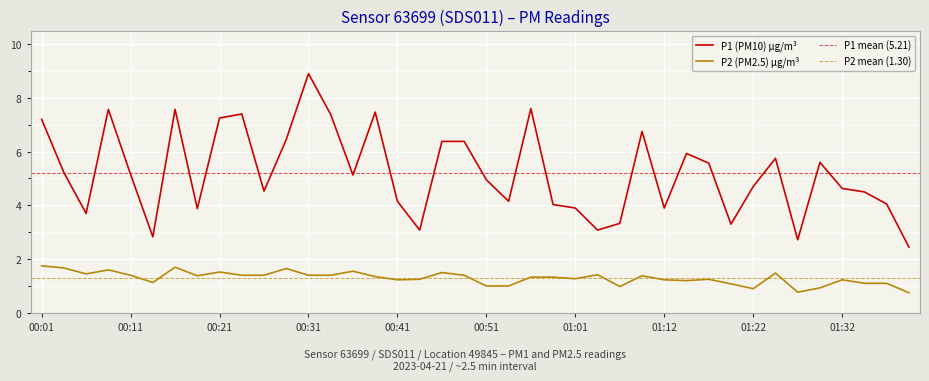

True or false: P2 and P1 intersect in this chart.

False